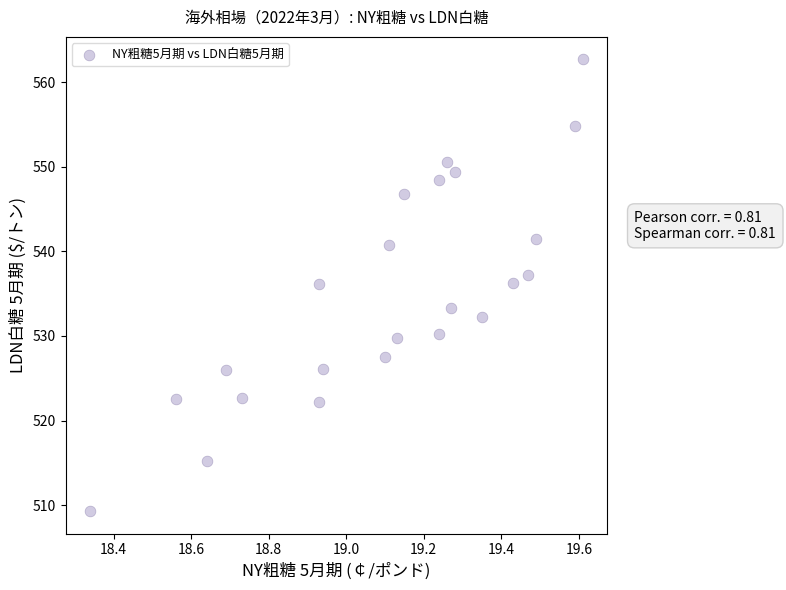

What is the range of X values (max minus min)?

1.3